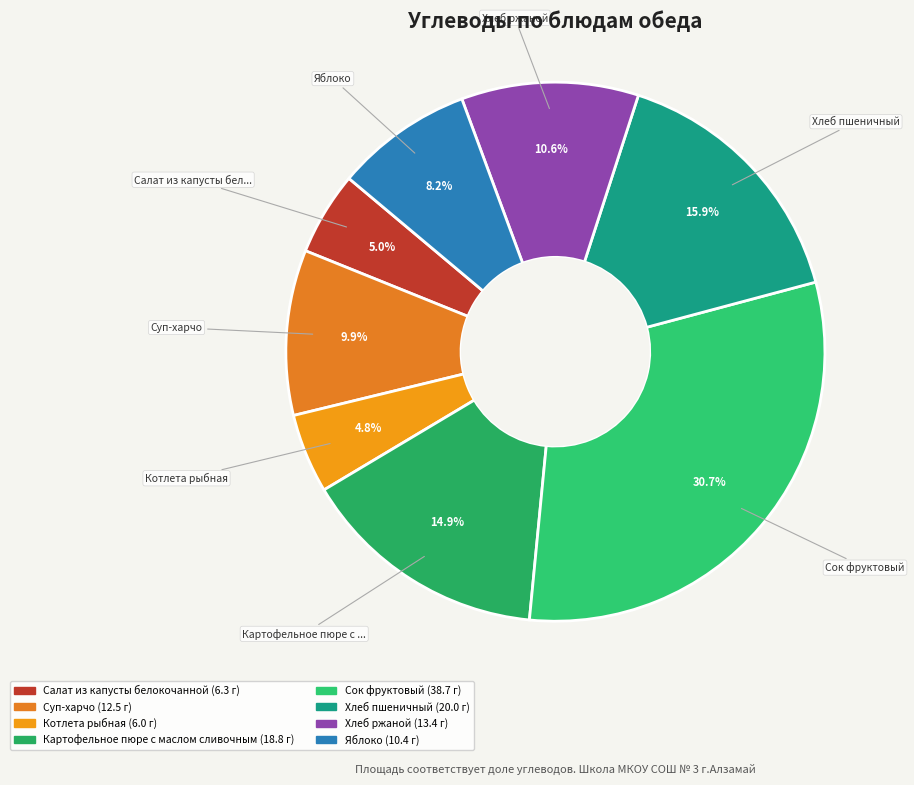

What percentage is NOT represented by Хлеб пшеничный?

84.1%